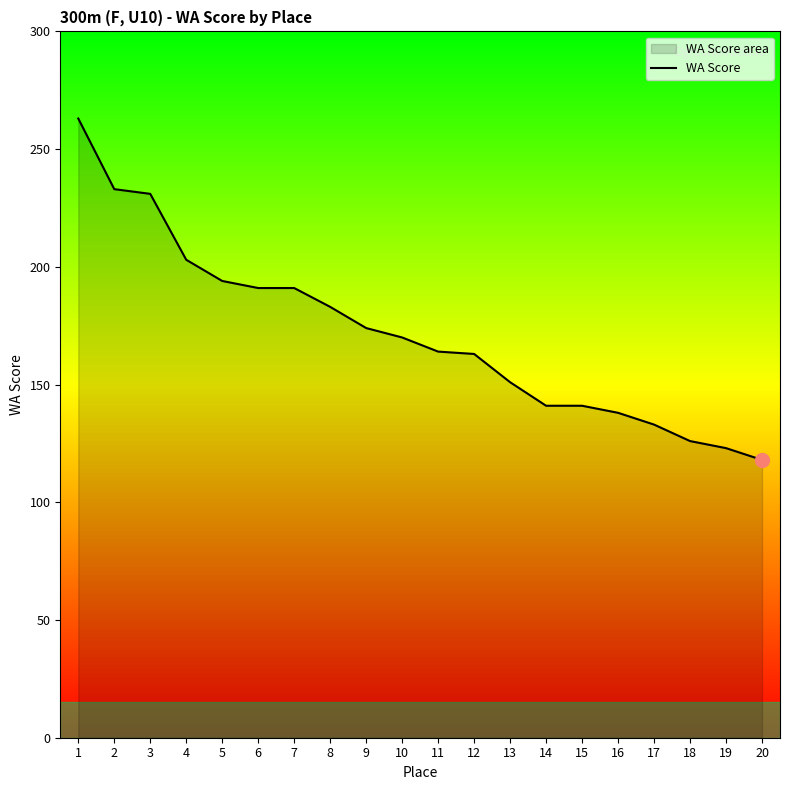

At which label is the value closest to 190?

6